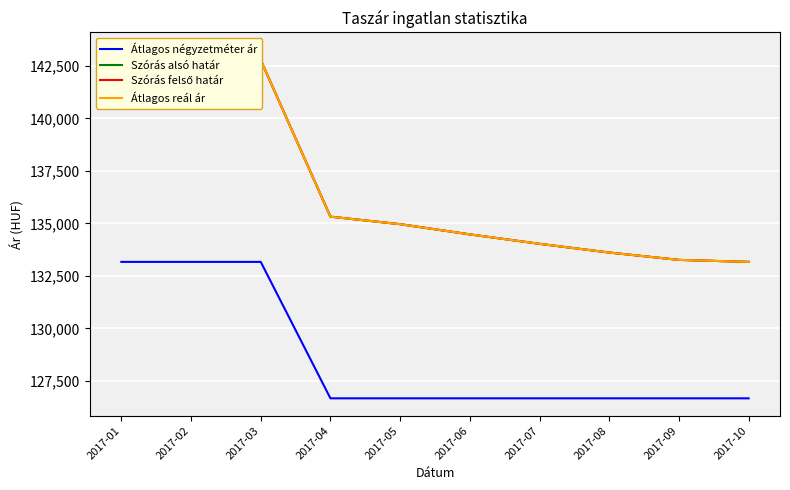

Which series has the largest total across all categories?

Szórás alsó határ